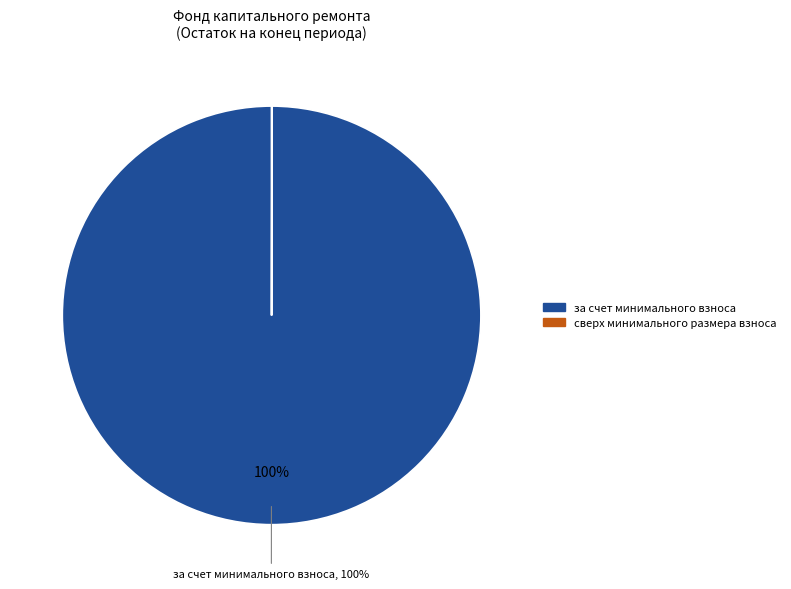

To the nearest percent, what percentage of the pie is за счет минимального взноса?

100%